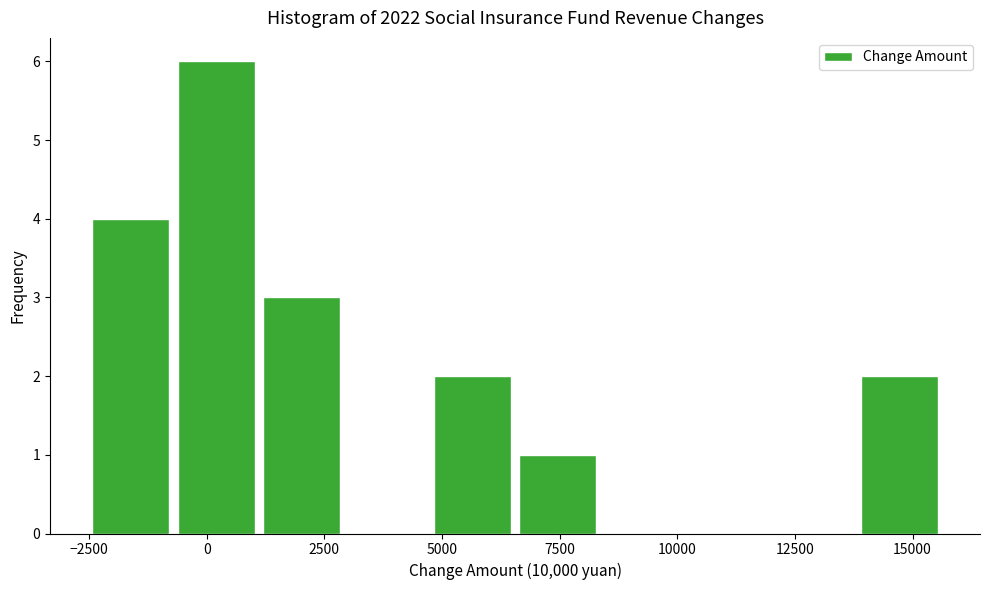

Read against the x-axis, roughly where is the centre of the tallest bar?

0